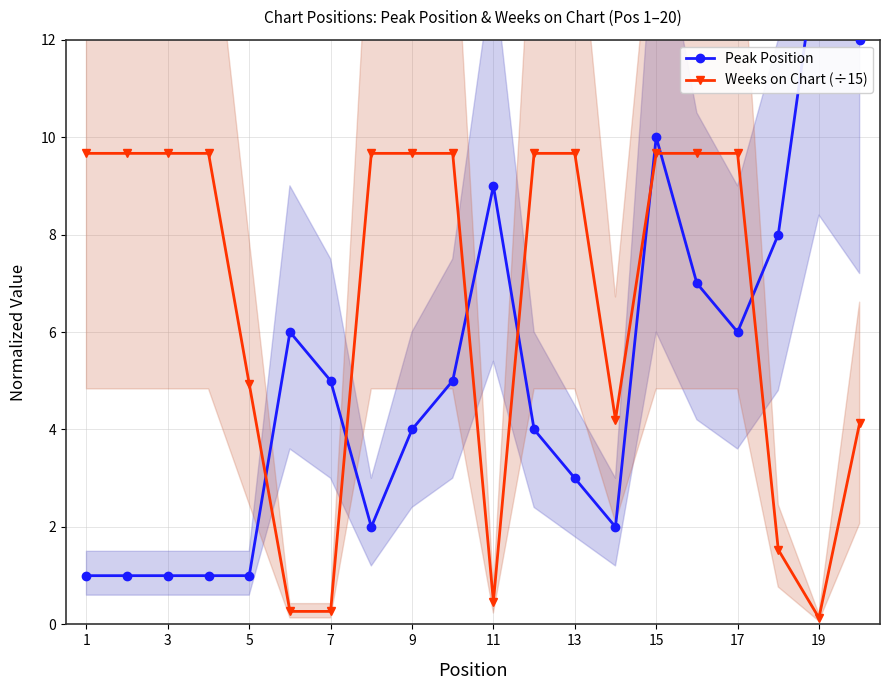

How many data points in Peak Position are less than 5?

10